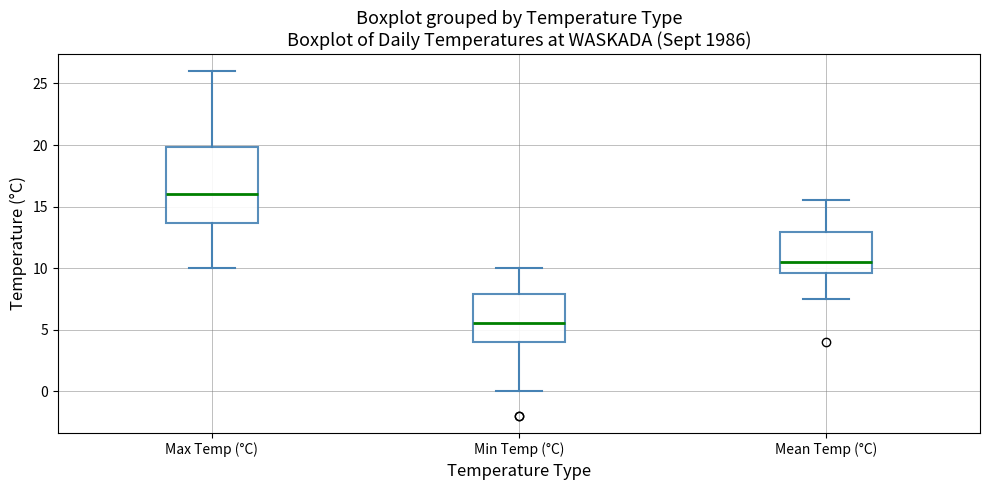

Which box's median line is the lowest?

Min Temp (°C)